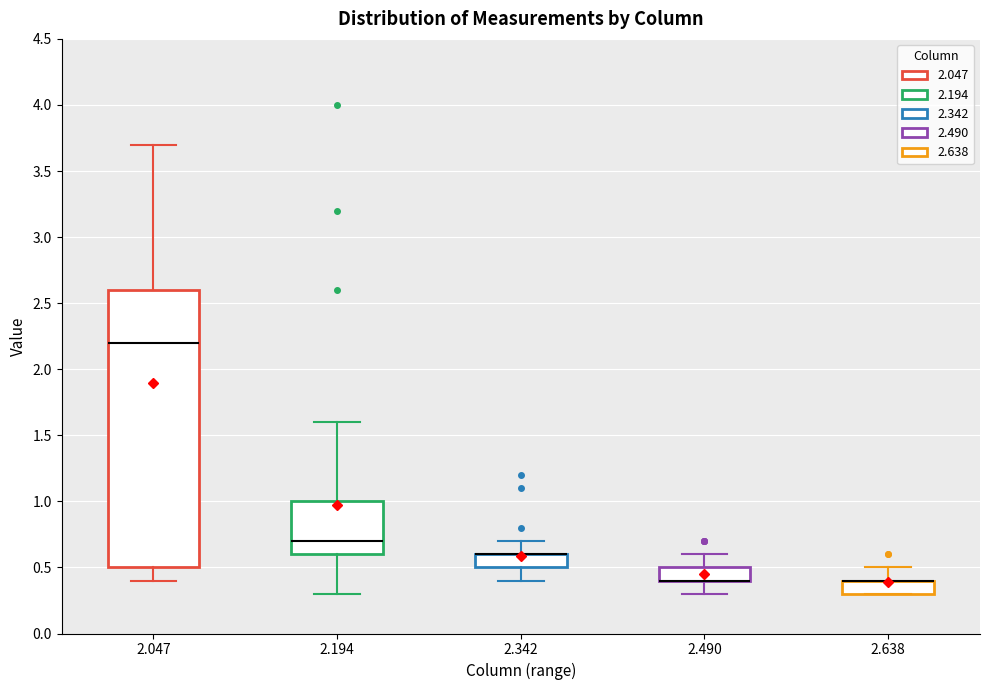

Reading left to right, read every box against the y-axis: the position of its median line, the range the box covers, and the ends of its whiskers. The values are not printed on the chart, so give them approximately, as read against the axis.

2.047: median 2.2, box 0.5 to 2.6, whiskers 0.4 to 3.7
2.194: median 0.7, box 0.6 to 1.0, whiskers 0.3 to 1.6
2.342: median 0.6 (drawn on the box's upper edge), box 0.5 to 0.6, whiskers 0.4 to 0.7
2.490: median 0.4 (drawn on the box's lower edge), box 0.4 to 0.5, whiskers 0.3 to 0.6
2.638: median 0.4 (drawn on the box's upper edge), box 0.3 to 0.4, whiskers 0.3 to 0.5